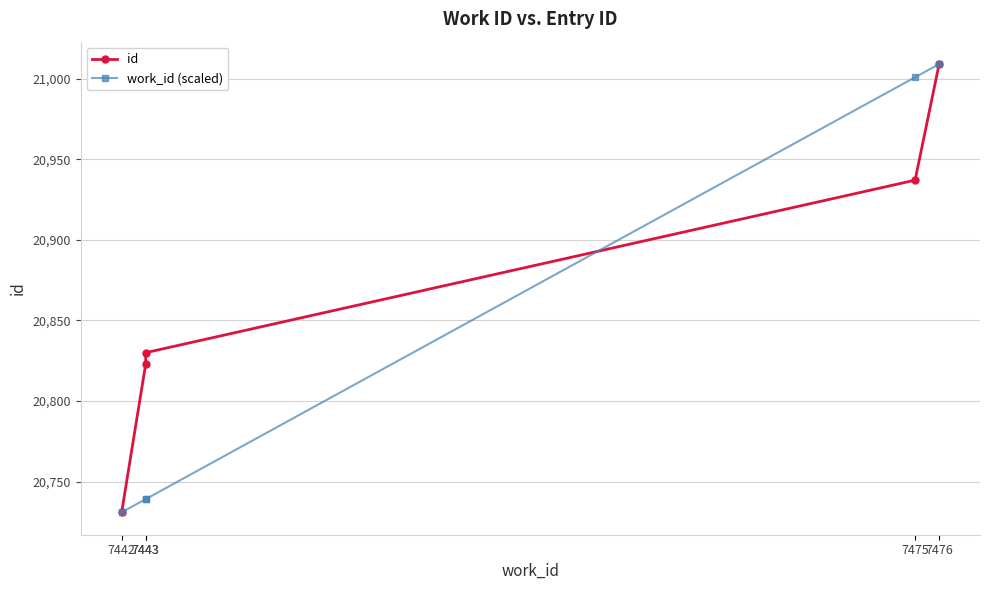

Count the number of data series in this chart.

2